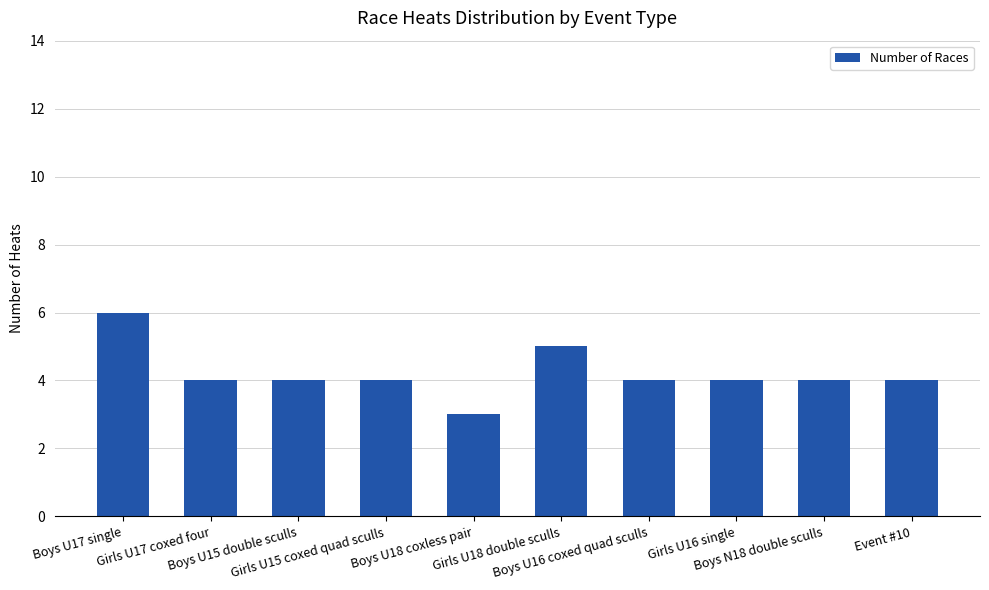

Reading left to right, what are all the values shown in this chart?

Boys U17 single=6	Girls U17 coxed four=4	Boys U15 double sculls=4	Girls U15 coxed quad sculls=4	Boys U18 coxless pair=3	Girls U18 double sculls=5	Boys U16 coxed quad sculls=4	Girls U16 single=4	Boys N18 double sculls=4	Event #10=4